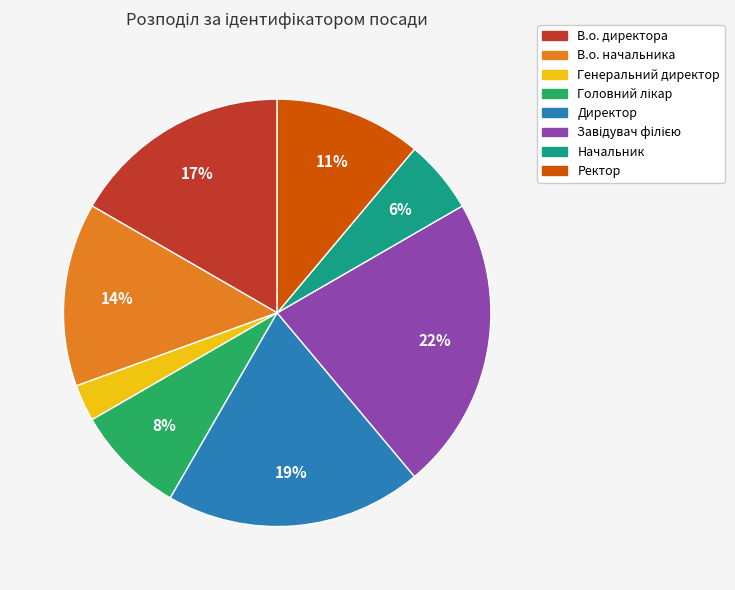

Which category has the smallest portion of the pie?

Генеральний директор